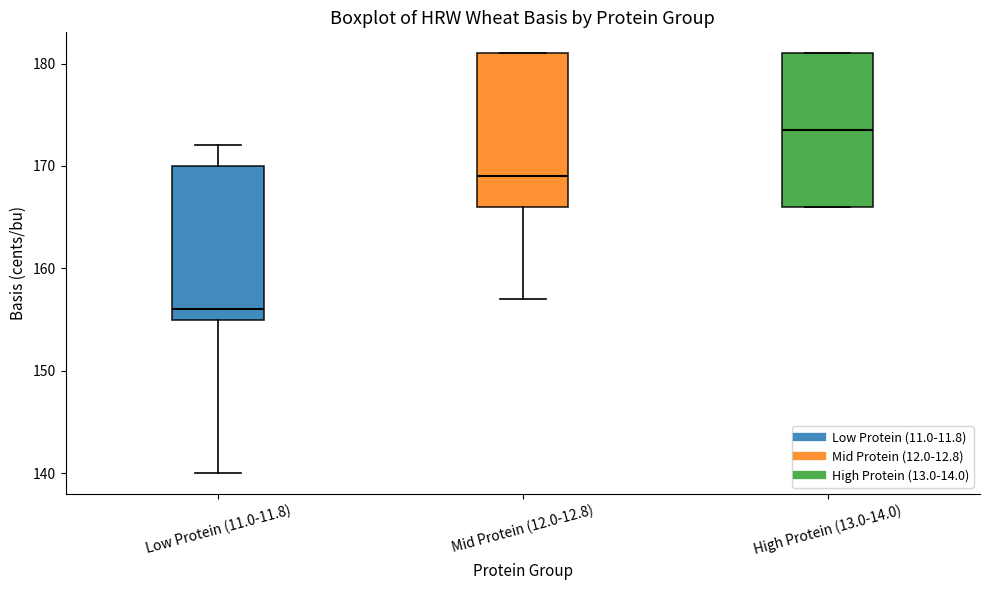

Reading left to right, transcribe this box plot: for each box, give where its median line is, the range the box spans, and where its two whiskers end, as read against the y-axis. The values are not printed on the chart, so give them approximately, as read against the axis.

Low Protein (11.0-11.8): median 156, box 155 to 170, whiskers 140 to 172
Mid Protein (12.0-12.8): median 169, box 166 to 181, whiskers 157 to 181
High Protein (13.0-14.0): median 174, box 166 to 181, whiskers 166 to 181